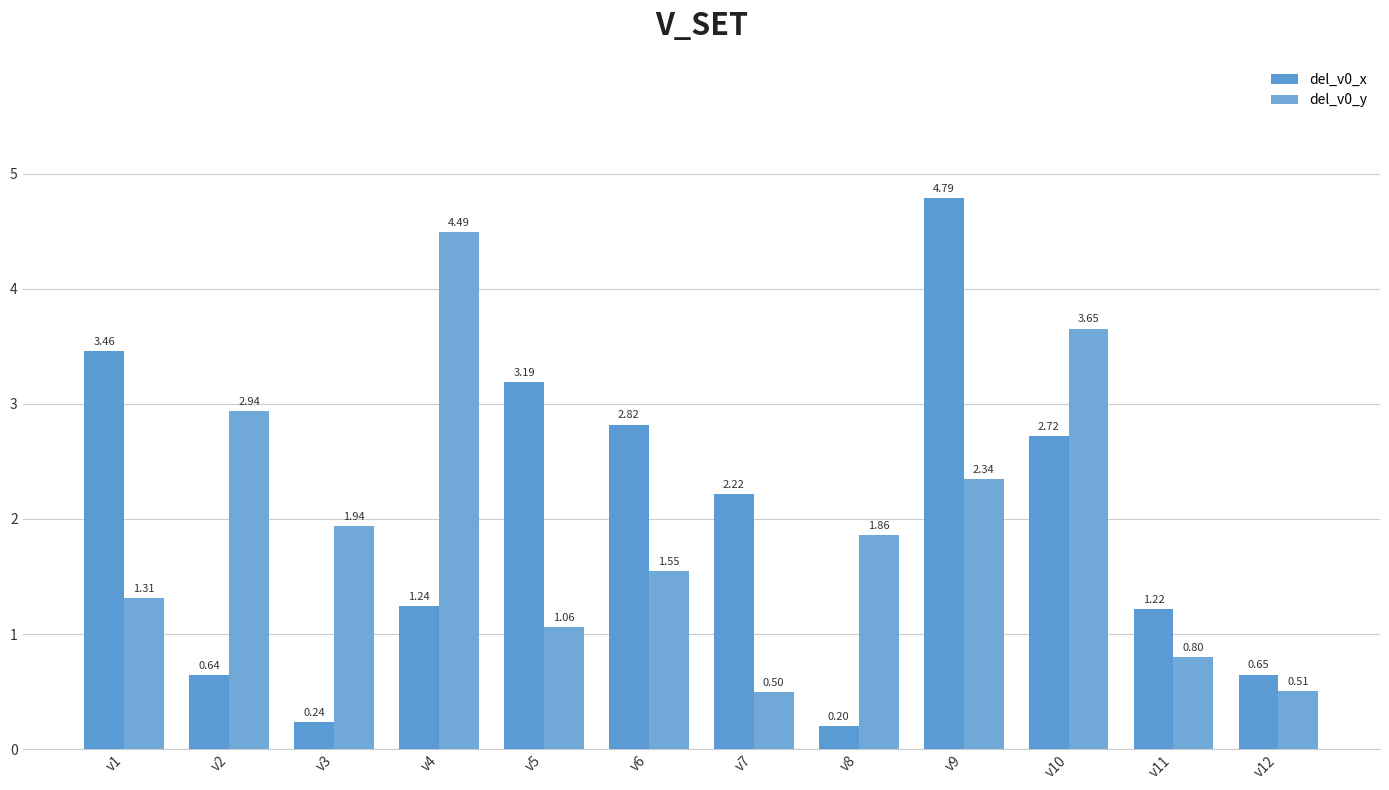

At which label does del_v0_y first exceed 1?

v1